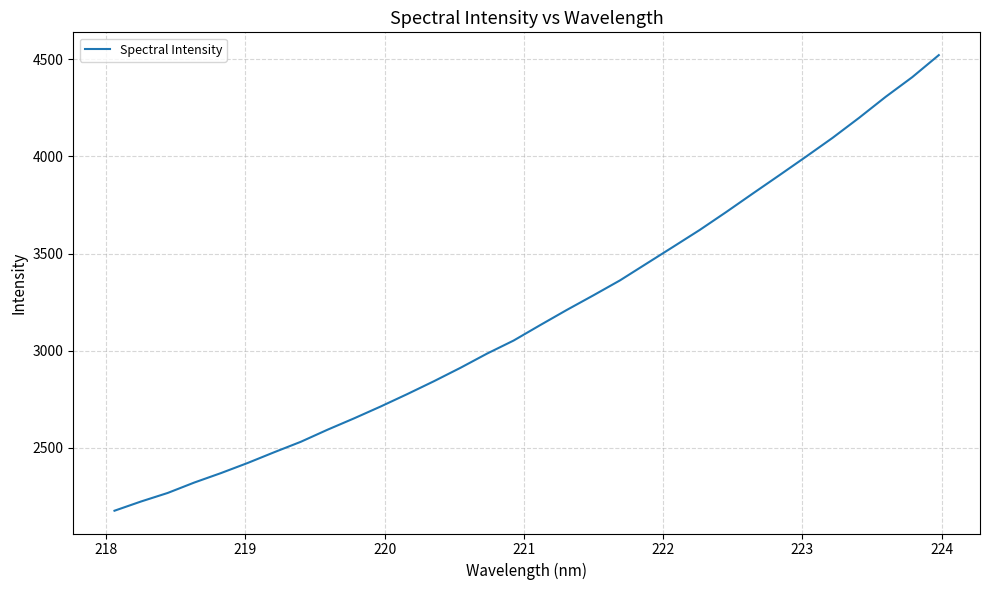

What is the greatest value displayed?

4520.5